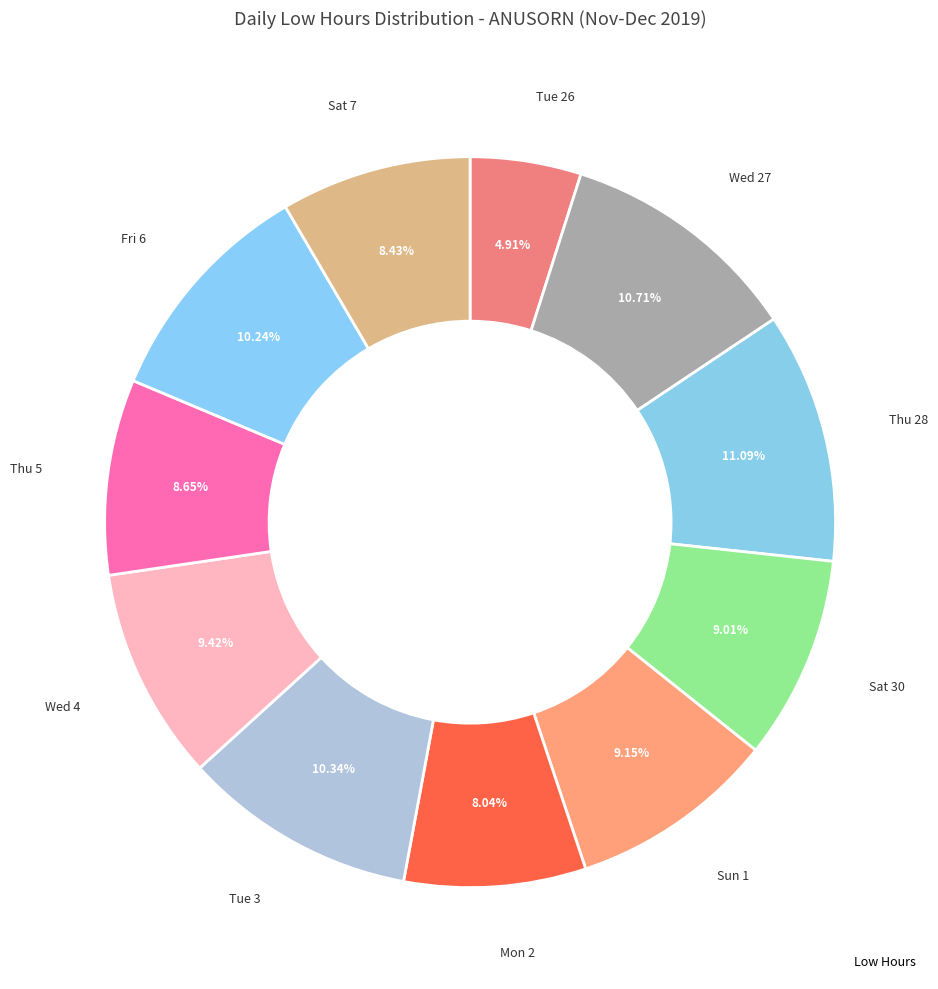

Is there a majority slice in this chart?

No